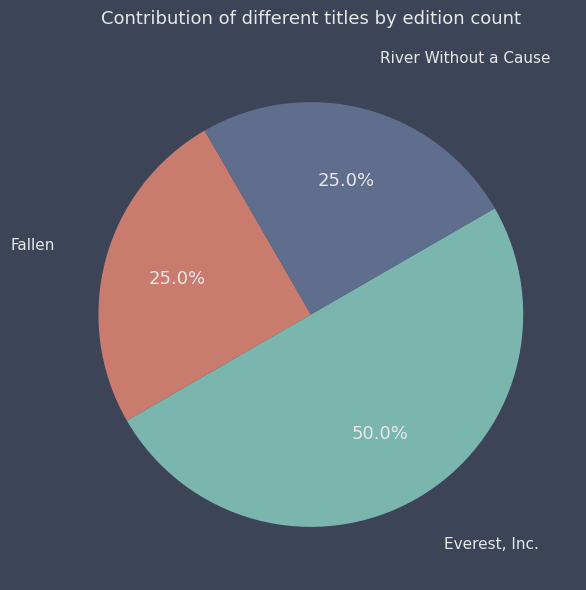

Count the number of slices in the pie.

3